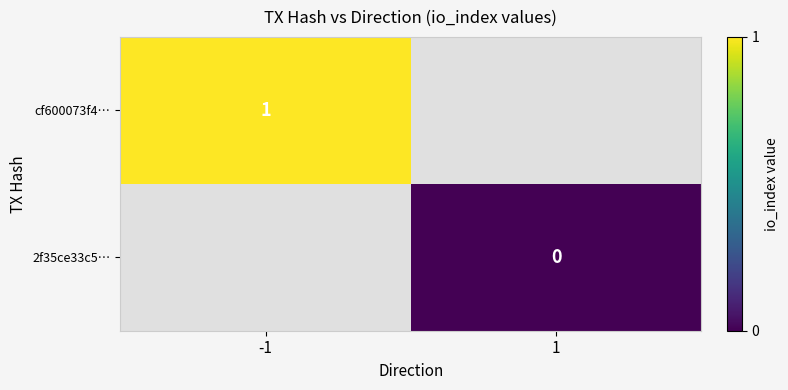

Is the value of 2f35ce33c5… at 1 greater than the value of cf600073f4… at -1?

No